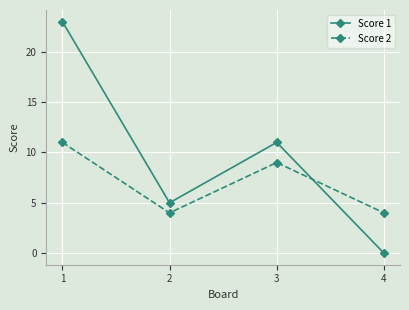

What is the total value across all series at 1?

34